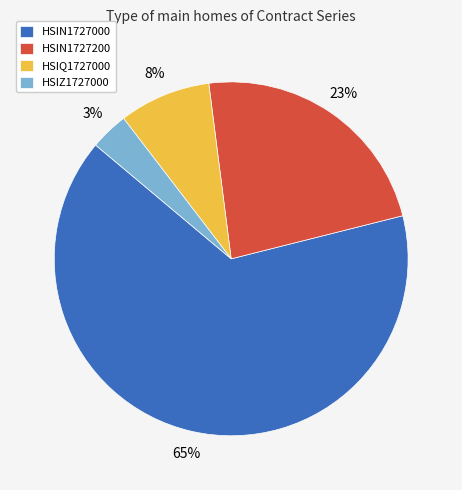

Count the number of slices in the pie.

4